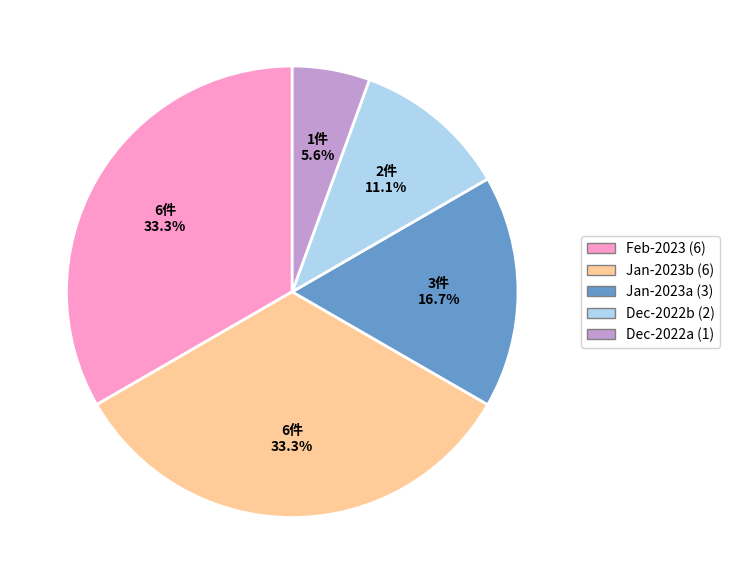

Is there any slice that represents more than half of the pie?

No